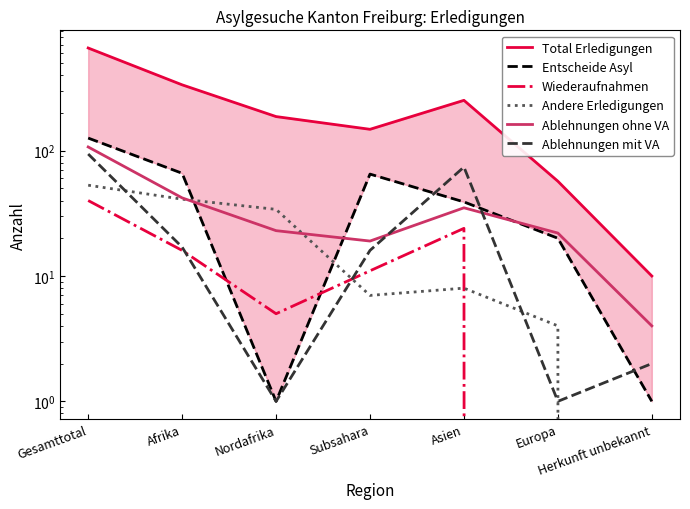

Rank the series at Asien from lowest to highest value.

Andere Erledigungen, Wiederaufnahmen, Ablehnungen ohne VA, Entscheide Asyl, Ablehnungen mit VA, Total Erledigungen